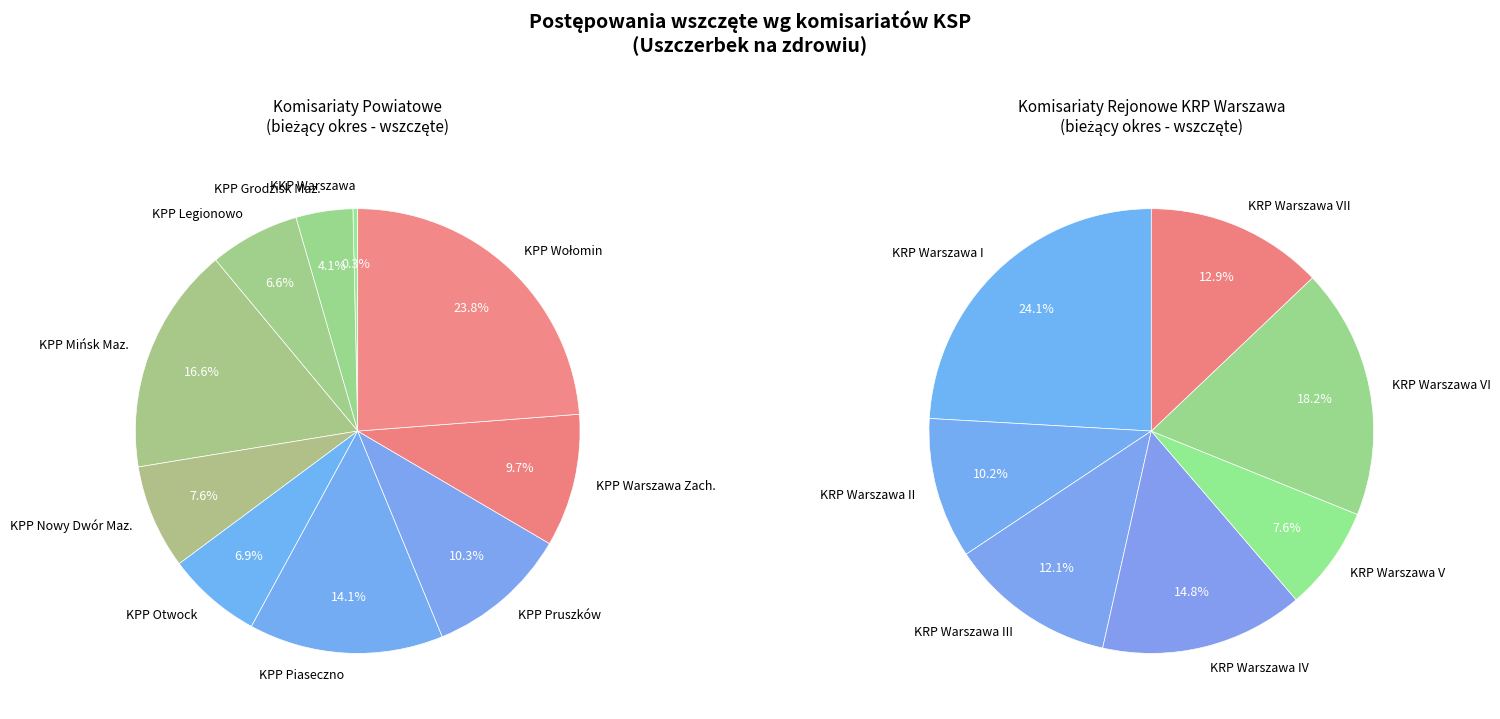

Is there a majority slice in this chart?

No